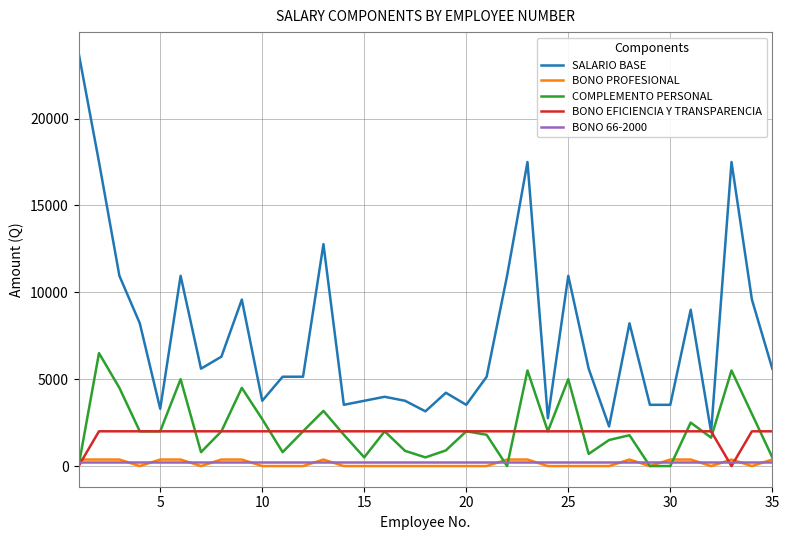

Which series has the largest total across all categories?

SALARIO BASE